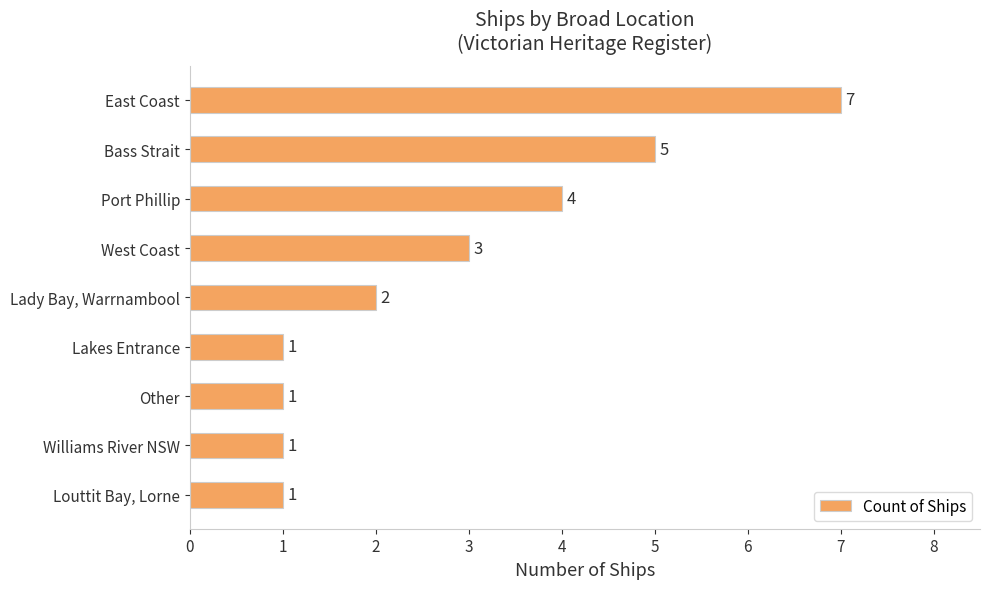

How many data points does each series have?

9